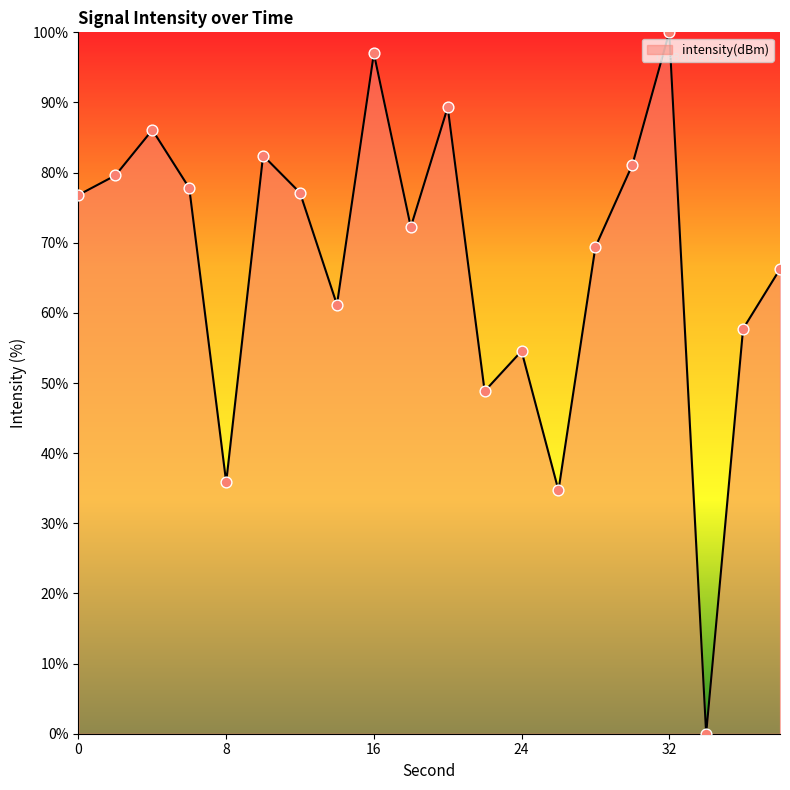

What is the greatest value displayed?

100.0